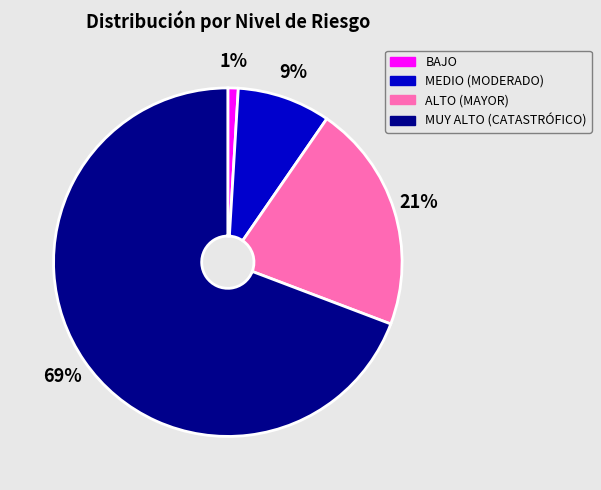

What is the ratio of the value at MUY ALTO (CATASTRÓFICO) to the value at ALTO (MAYOR)?

3.3